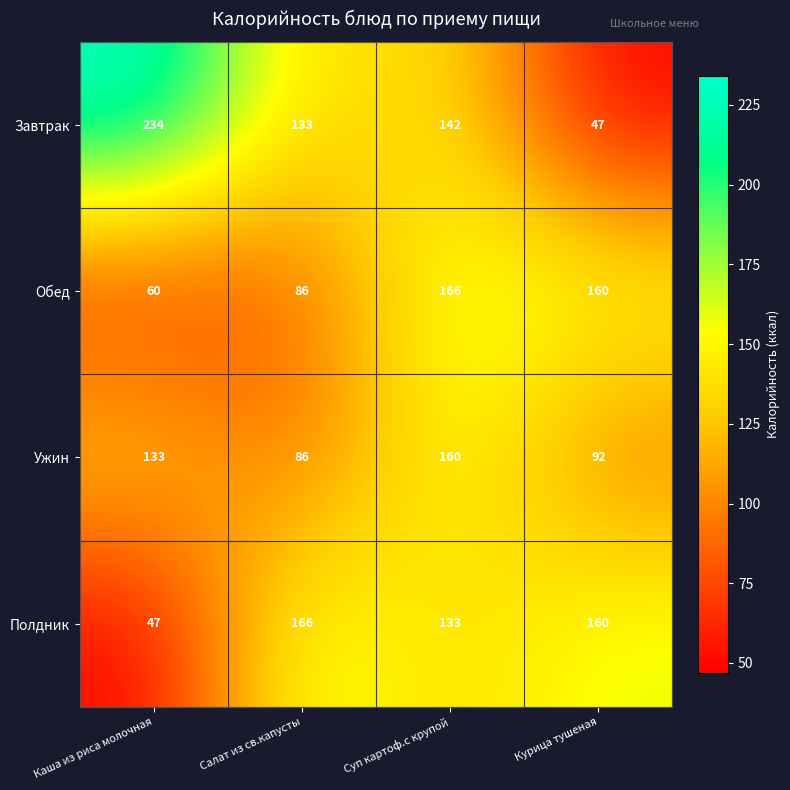

What is the sum of all Ужин values?

471